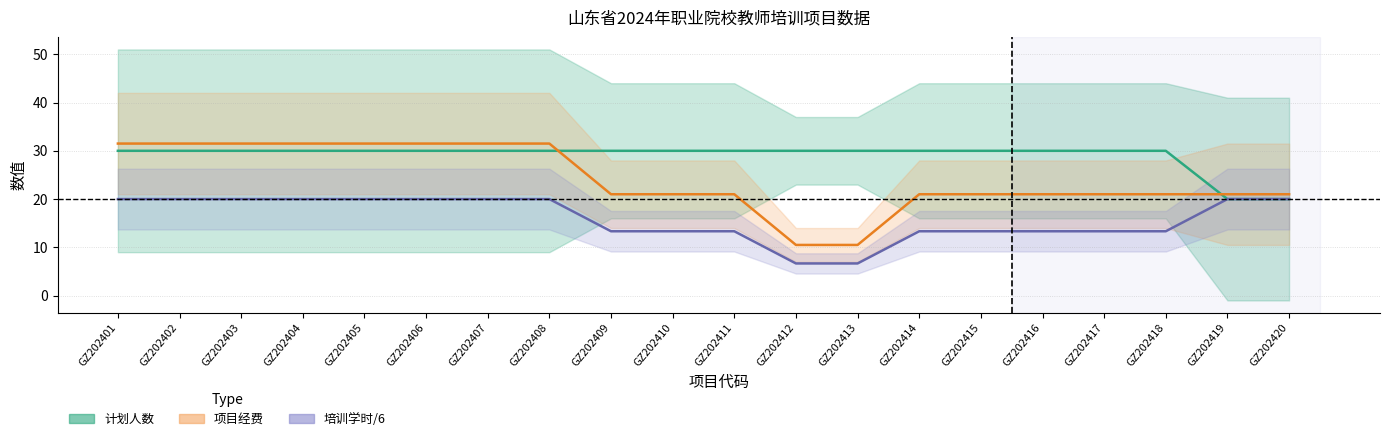

Reading left to right, list all the values displayed in this chart.

计划人数: GZ202401=30.0	GZ202402=30.0	GZ202403=30.0	GZ202404=30.0	GZ202405=30.0	GZ202406=30.0	GZ202407=30.0	GZ202408=30.0	GZ202409=30.0	GZ202410=30.0	GZ202411=30.0	GZ202412=30.0	GZ202413=30.0	GZ202414=30.0	GZ202415=30.0	GZ202416=30.0	GZ202417=30.0	GZ202418=30.0	GZ202419=20.0	GZ202420=20.0
项目经费: GZ202401=31.5	GZ202402=31.5	GZ202403=31.5	GZ202404=31.5	GZ202405=31.5	GZ202406=31.5	GZ202407=31.5	GZ202408=31.5	GZ202409=21.0	GZ202410=21.0	GZ202411=21.0	GZ202412=10.5	GZ202413=10.5	GZ202414=21.0	GZ202415=21.0	GZ202416=21.0	GZ202417=21.0	GZ202418=21.0	GZ202419=21.0	GZ202420=21.0
培训学时/6: GZ202401=20.0	GZ202402=20.0	GZ202403=20.0	GZ202404=20.0	GZ202405=20.0	GZ202406=20.0	GZ202407=20.0	GZ202408=20.0	GZ202409=13.3	GZ202410=13.3	GZ202411=13.3	GZ202412=6.7	GZ202413=6.7	GZ202414=13.3	GZ202415=13.3	GZ202416=13.3	GZ202417=13.3	GZ202418=13.3	GZ202419=20.0	GZ202420=20.0